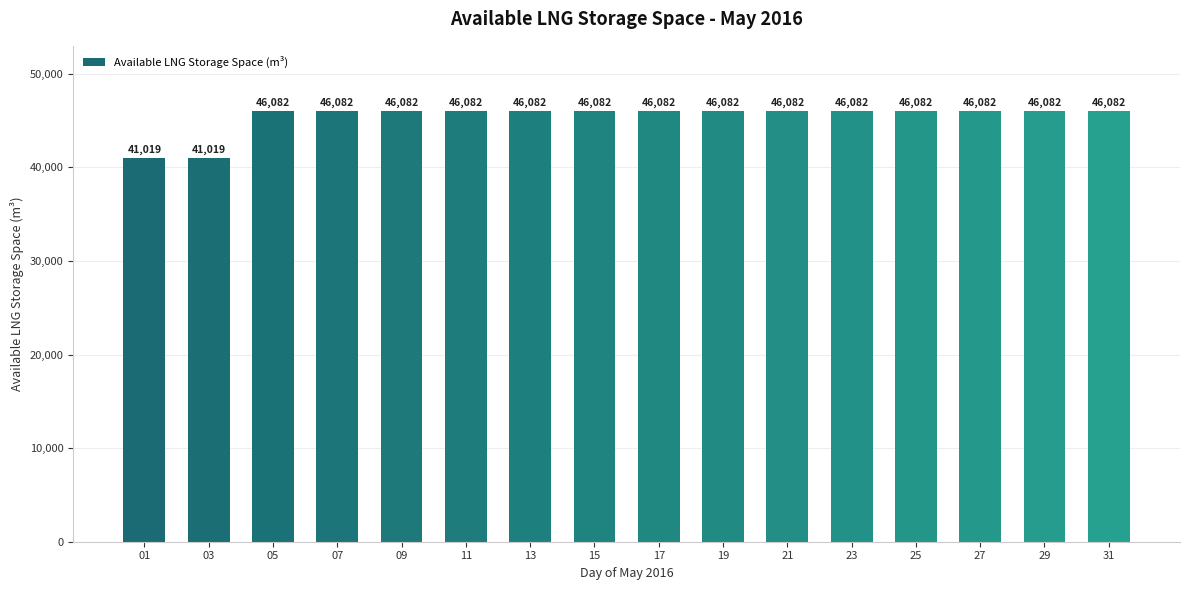

How many bars are there in total?

16